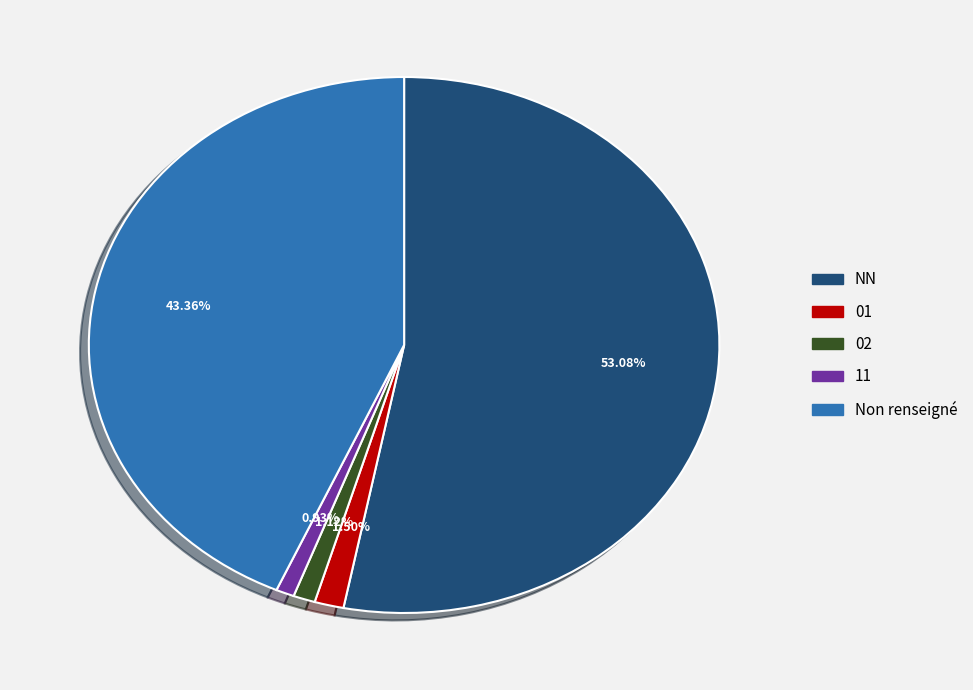

Is there a majority slice in this chart?

Yes